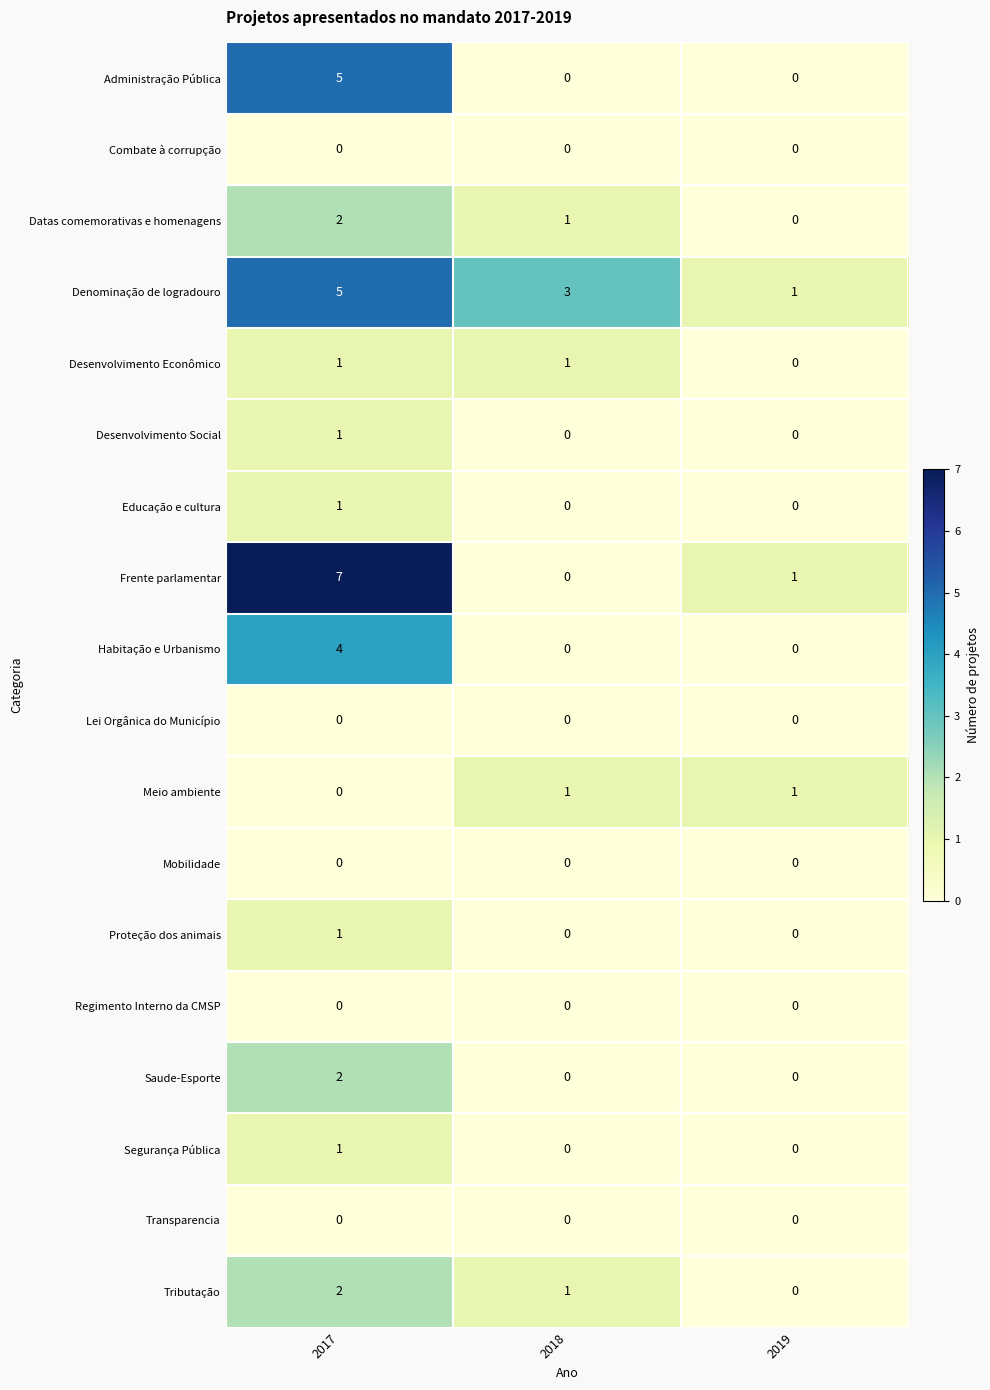

Which category has the highest value across all series?

2017